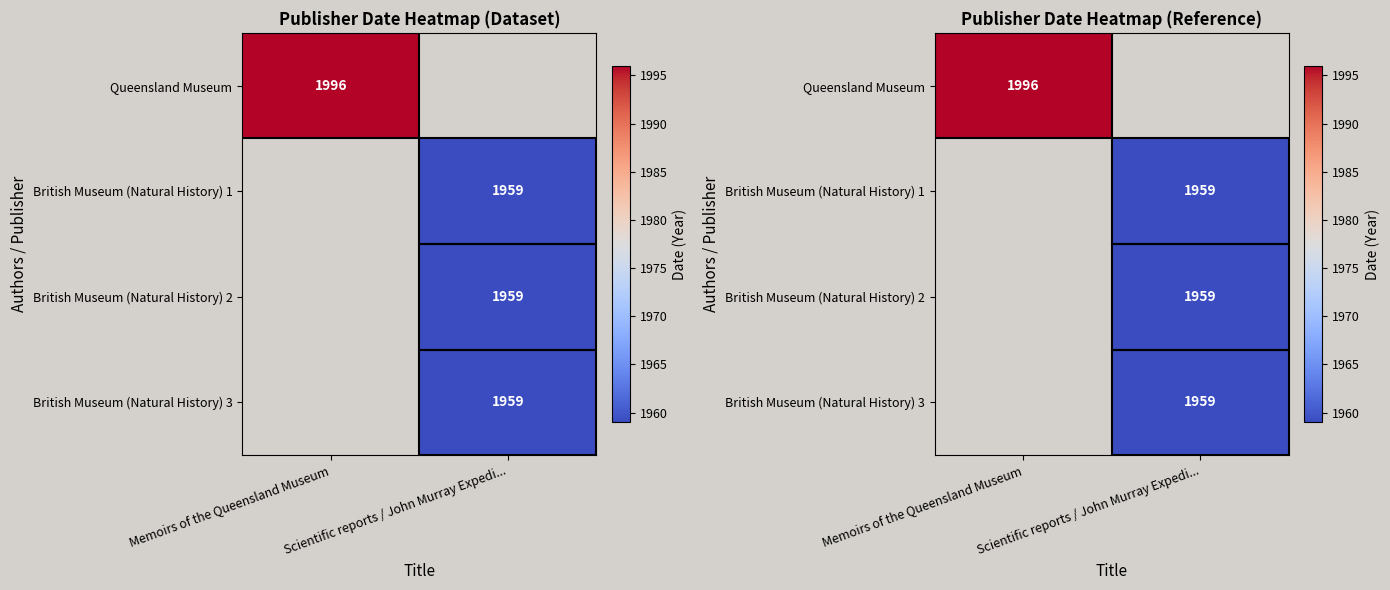

How many values in British Museum (Natural History) 1 are above zero?

1